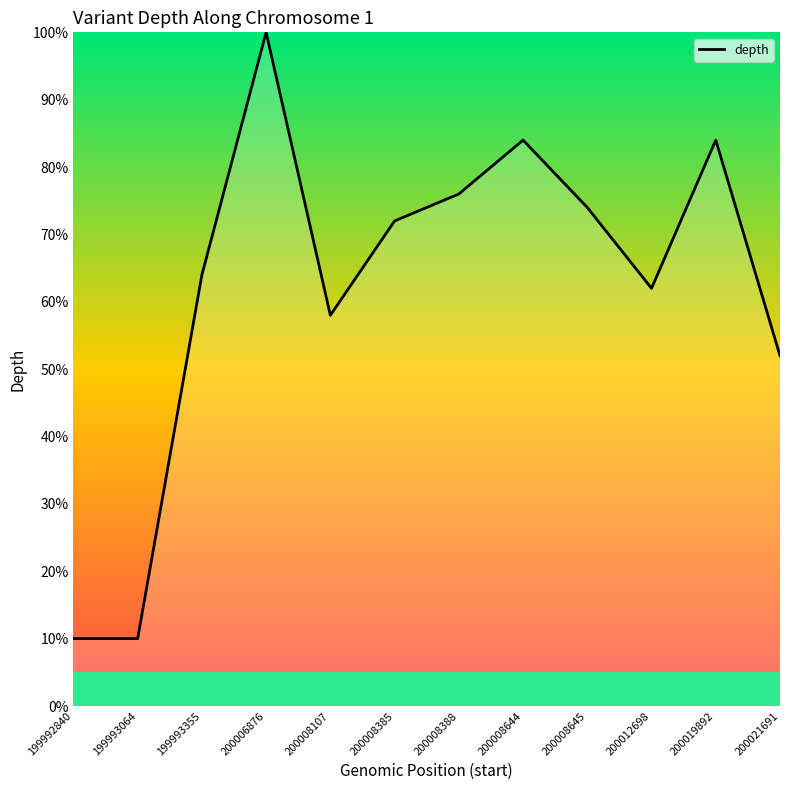

What is the difference between the maximum and minimum values?

90.0